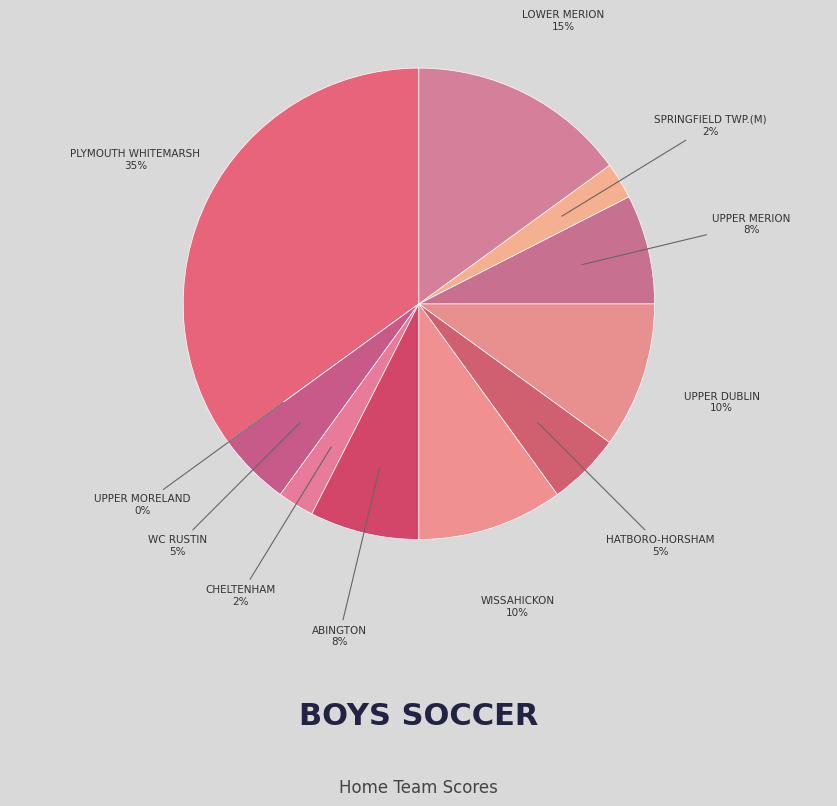

What portion of the pie excludes UPPER DUBLIN?

90.0%